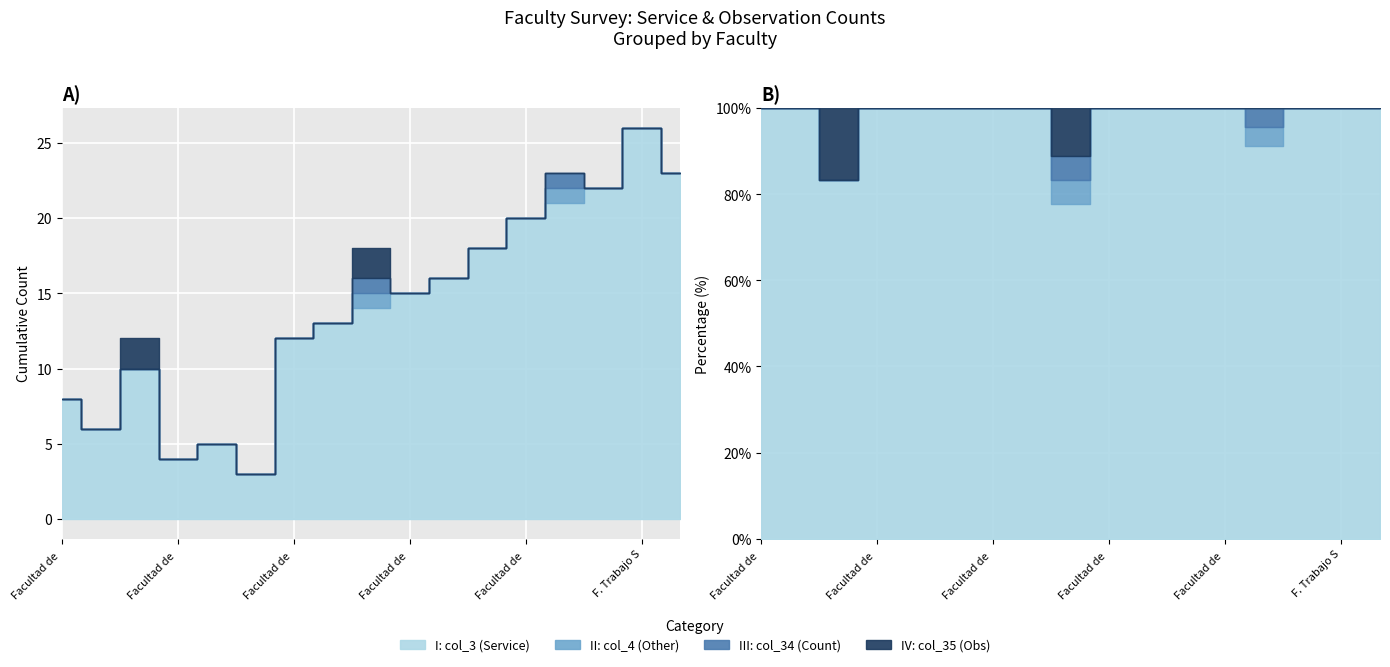

Is the value of col_3 (Servicio) at Facultad de Ciencias Químicas greater than the value of col_35 (obs) at Facultad de Medicina?

No